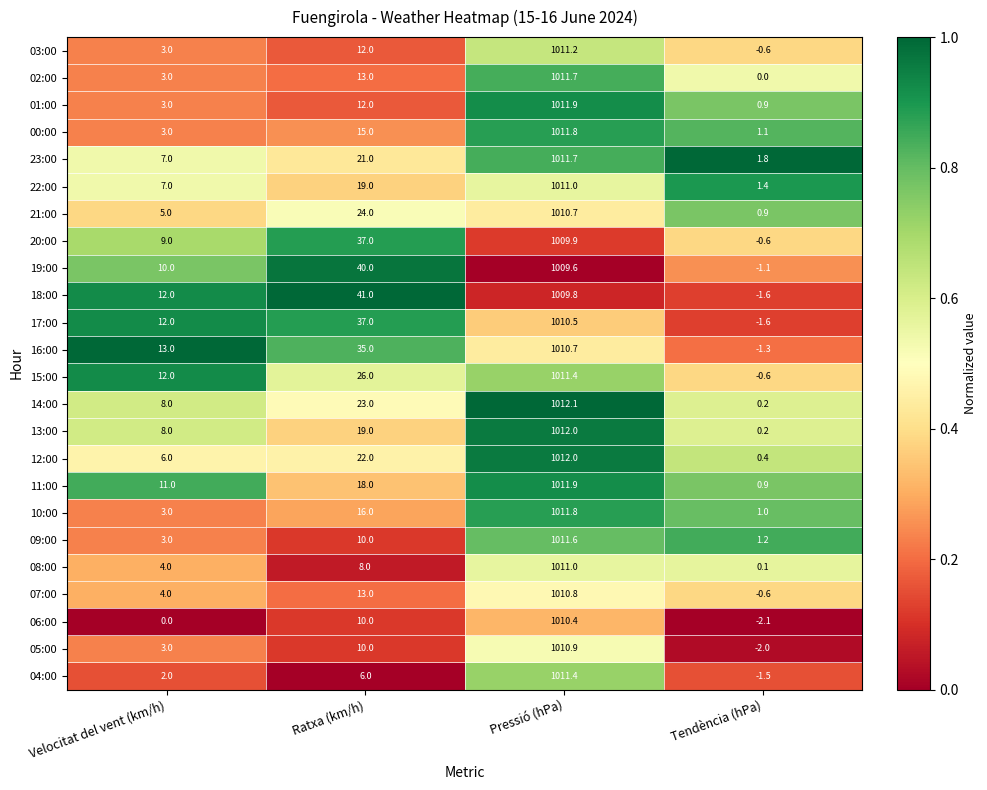

Which series has the largest total across all categories?

18:00